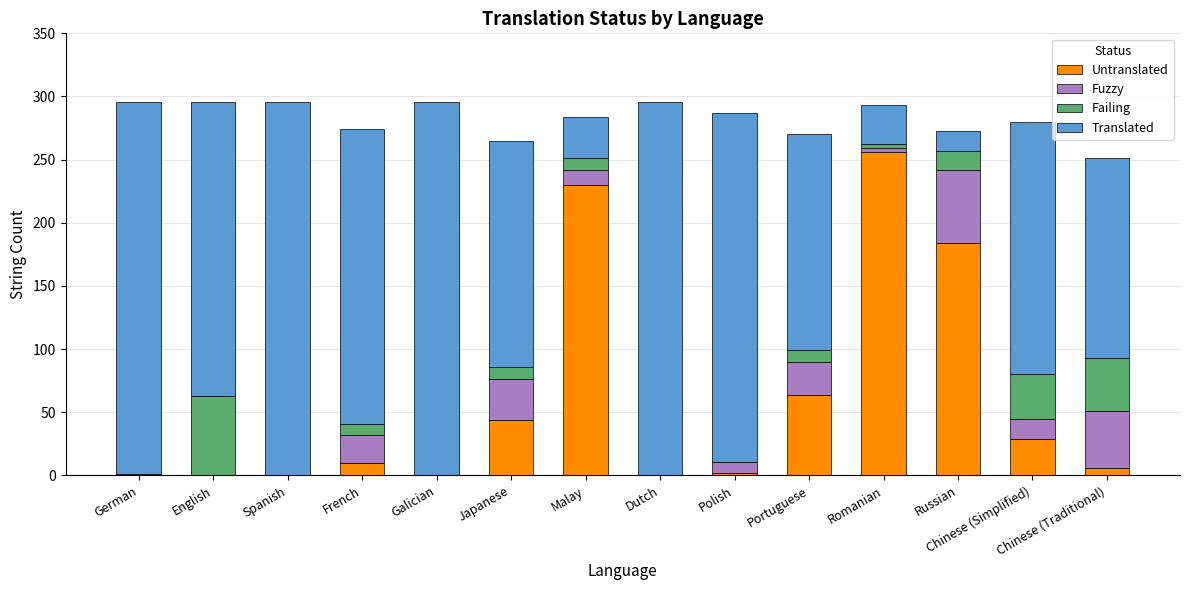

What is the sum of all Untranslated values?

825